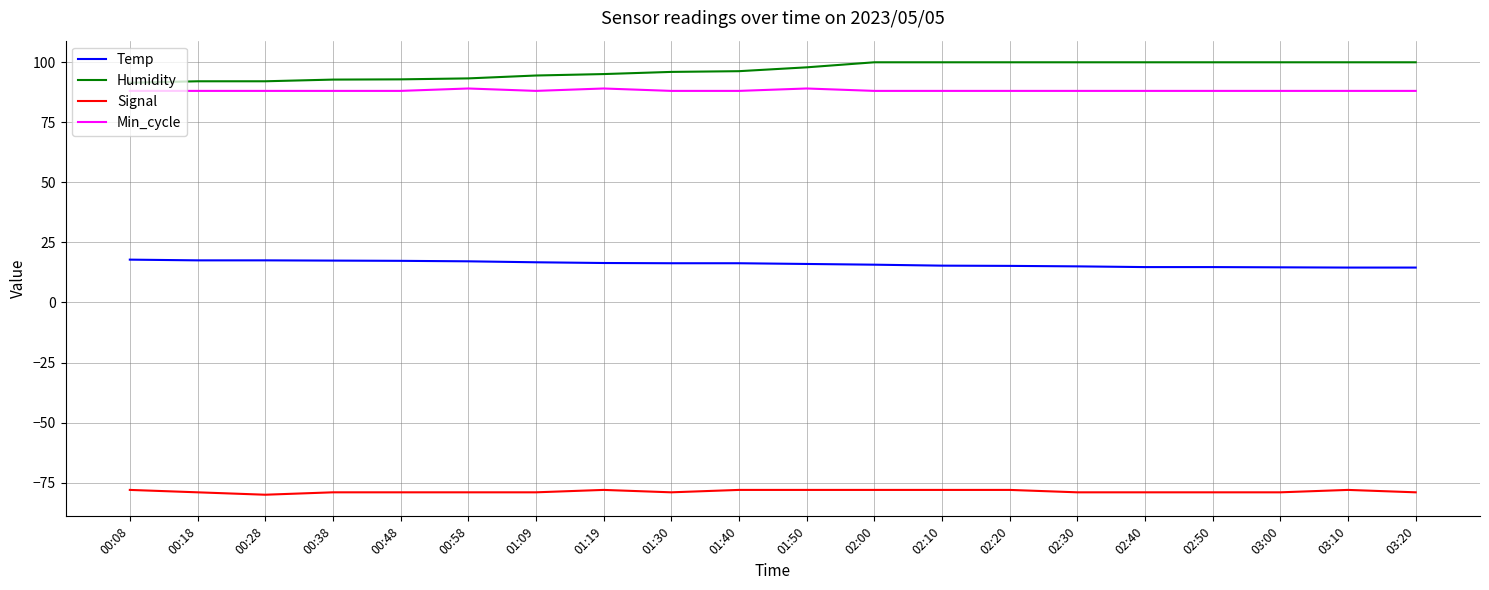

At 01:50, list the series in order from largest to smallest.

Humidity, Min_cycle, Temp, Signal